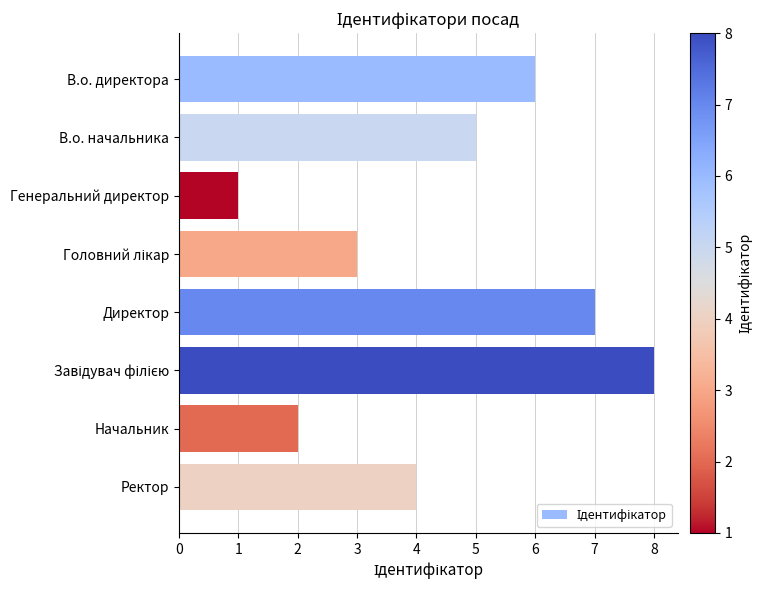

Reading top to bottom, what are all the values shown in this chart?

6	5	1	3	7	8	2	4